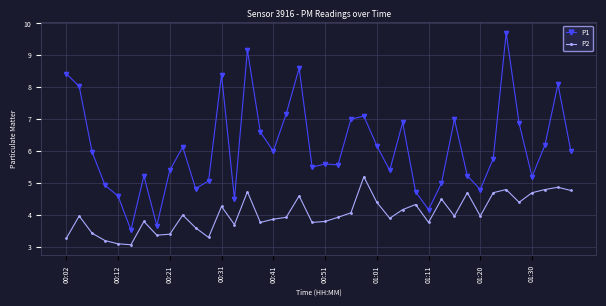

What is the sum of all P2 values?

161.9